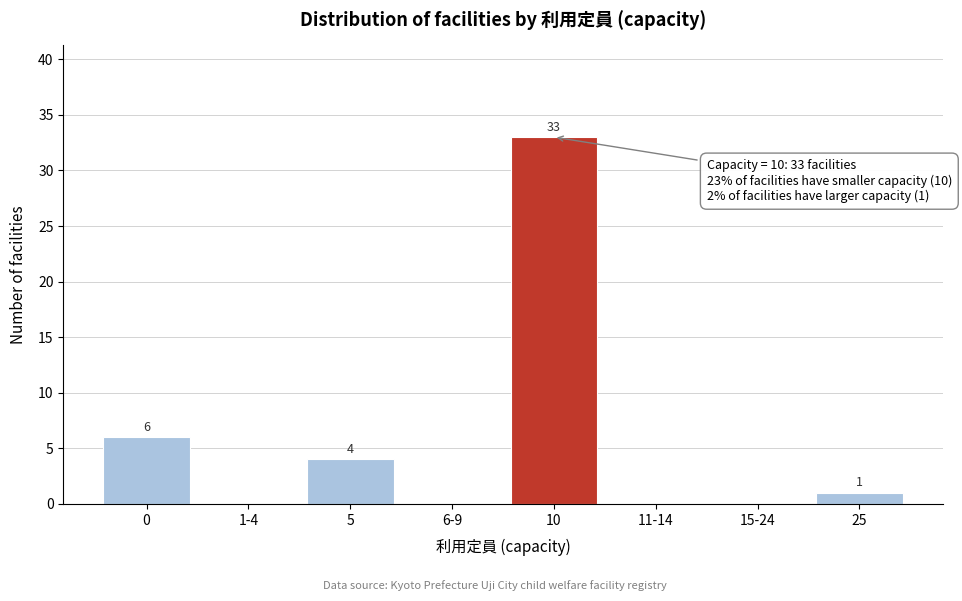

Reading left to right, transcribe all the data shown in this chart.

0=6	1-4=0	5=4	6-9=0	10=33	11-14=0	15-24=0	25=1